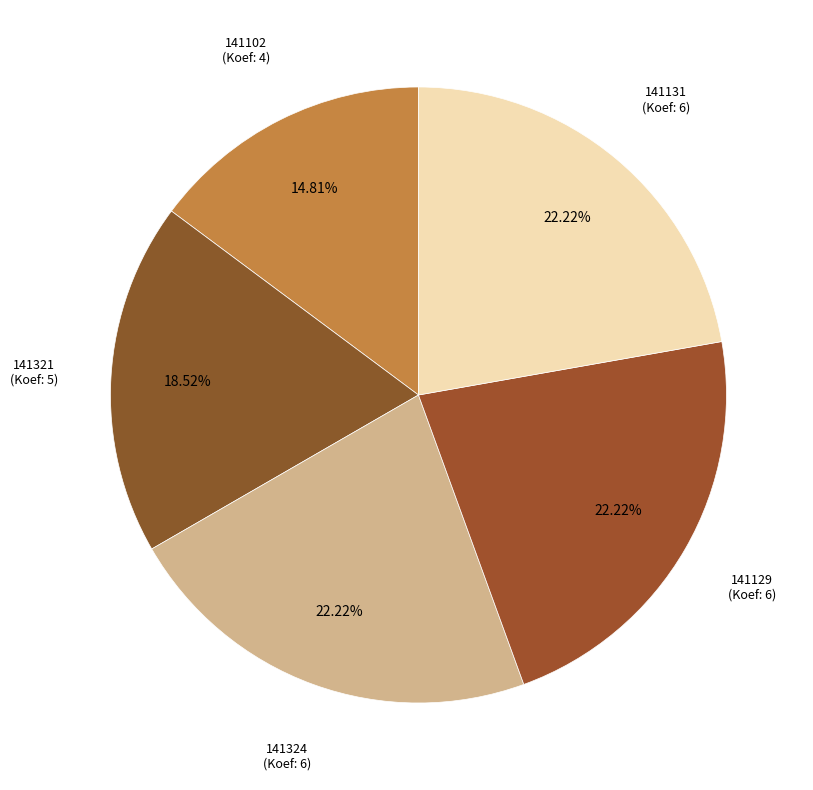

What is the largest slice in the pie chart?

141324